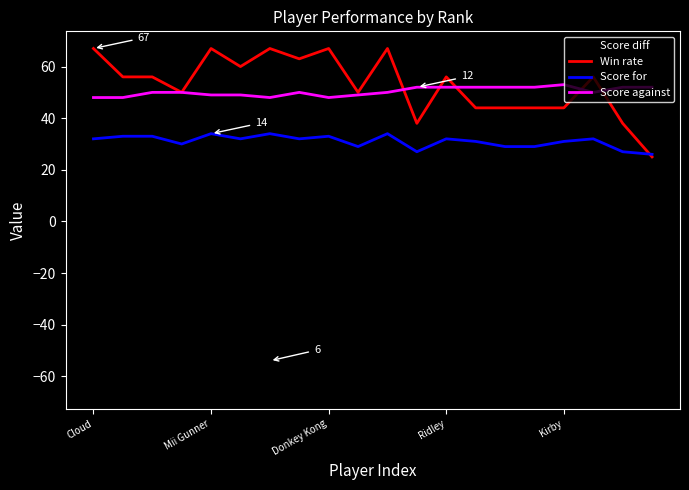

True or false: Score diff and Score for intersect in this chart.

False